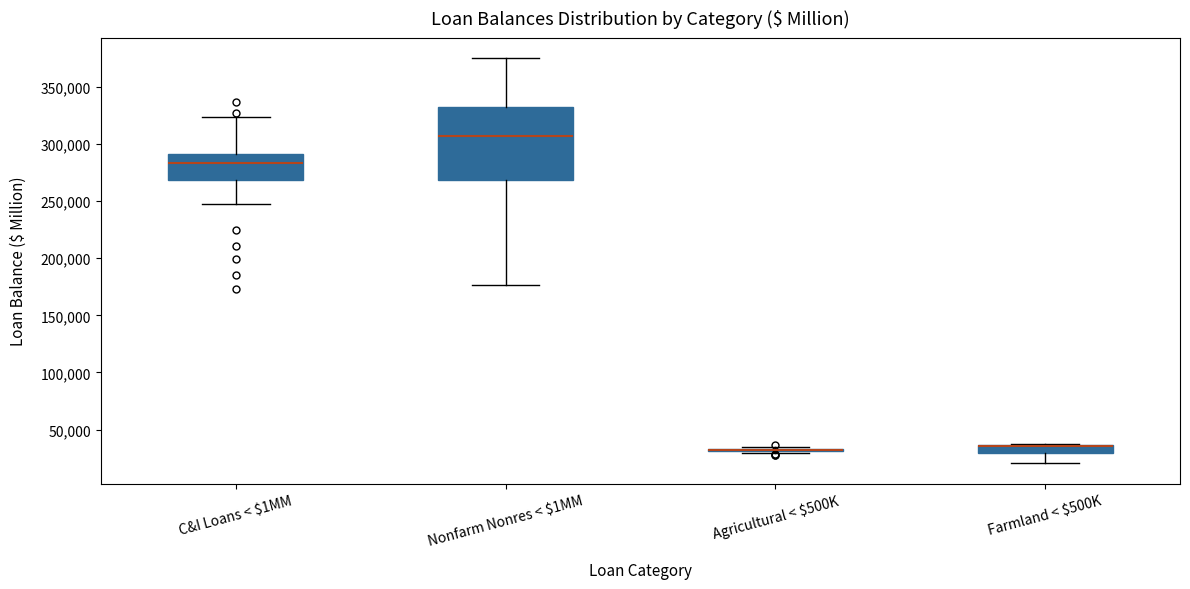

Where is the lower edge of the box for C&I Loans < $1MM on the y-axis? The values are not printed on the chart, so give them approximately, as read against the axis.

270000